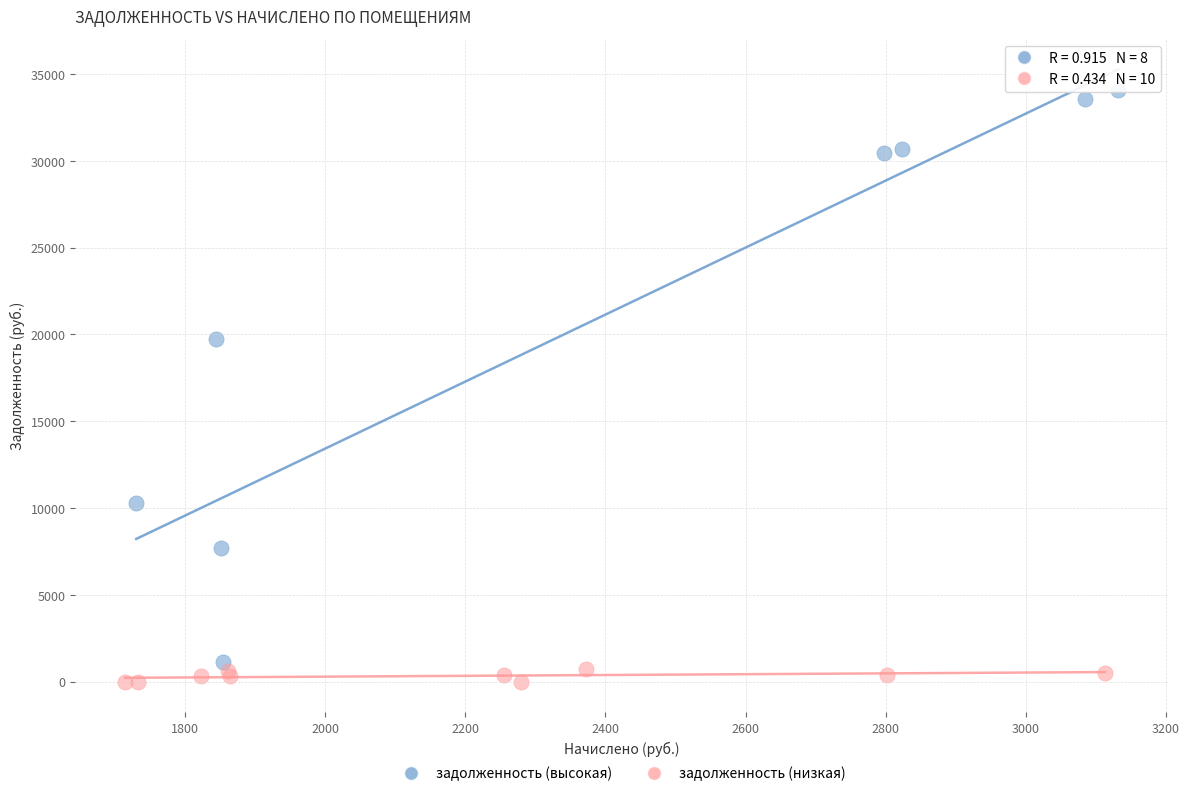

Which series reaches the maximum Y coordinate?

задолженность (высокая)